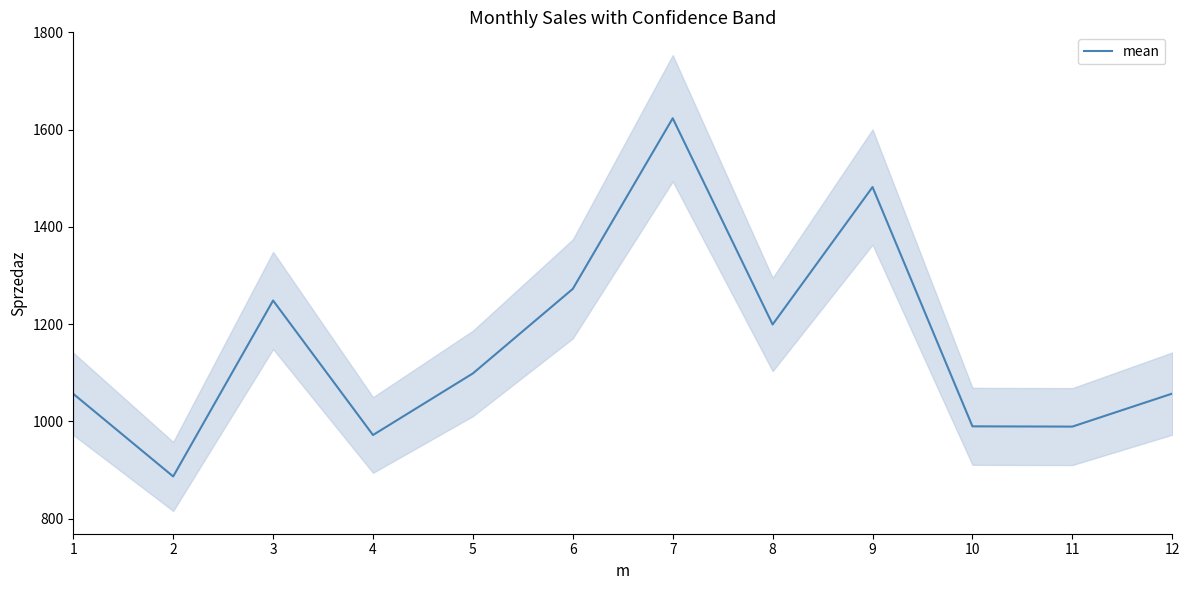

Which category has the lowest value across all series?

2